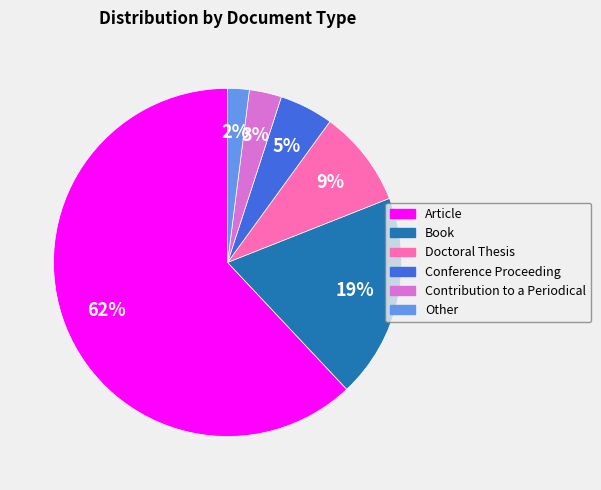

Do Other and Book together represent more than half of the pie?

No